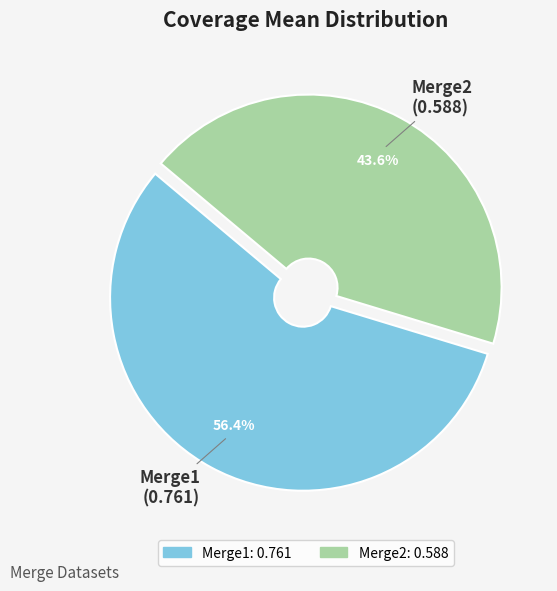

How many segments does this pie chart have?

2